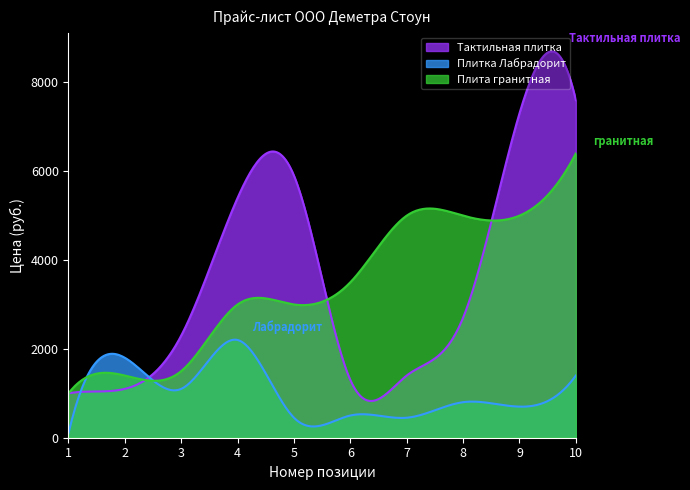

The Плитка Лабрадорит series shows 552 at 8. True or false?

False